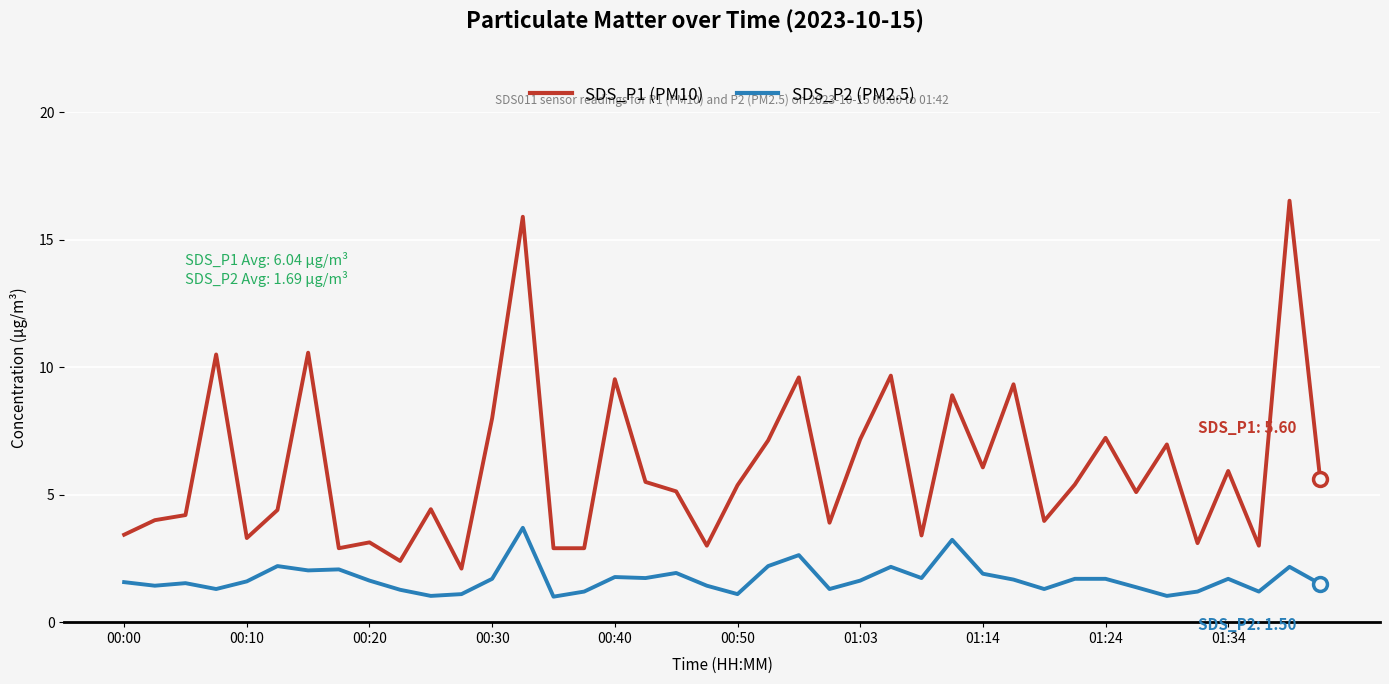

Which series has the largest total across all categories?

SDS_P1 (PM10)